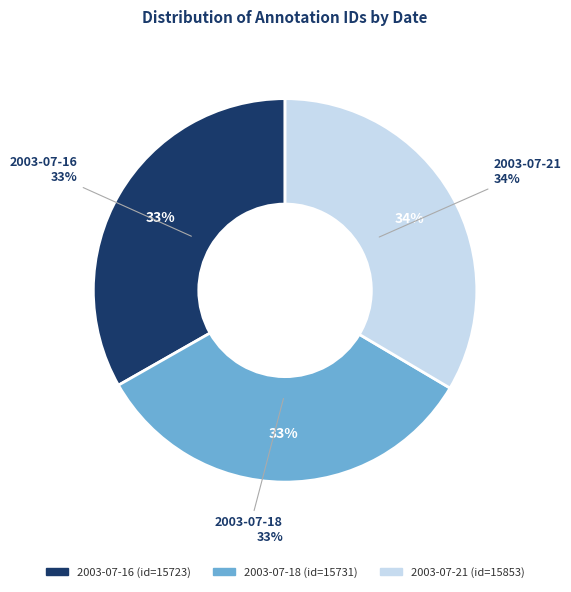

To the nearest percent, what portion does 2003-07-21 represent?

34%